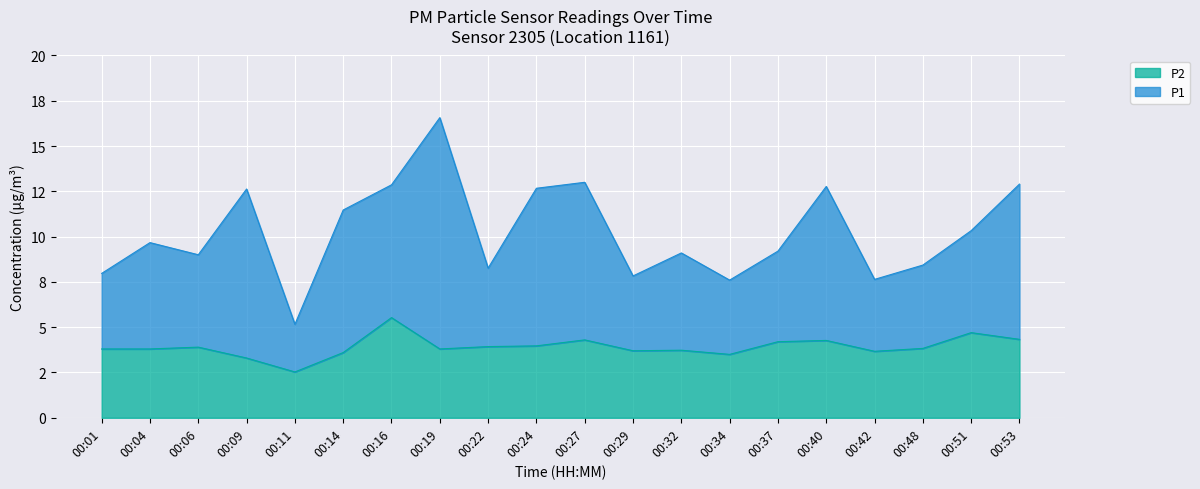

True or false: the data has more than 2 interior local peaks.

True